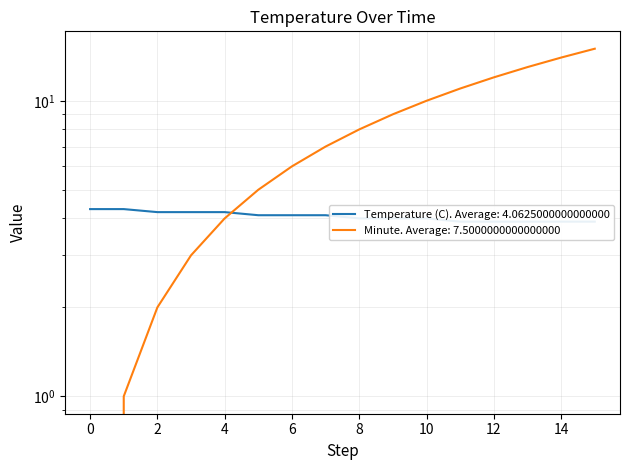

The value of Temperature (C) at 0 is 6.8. True or false?

False